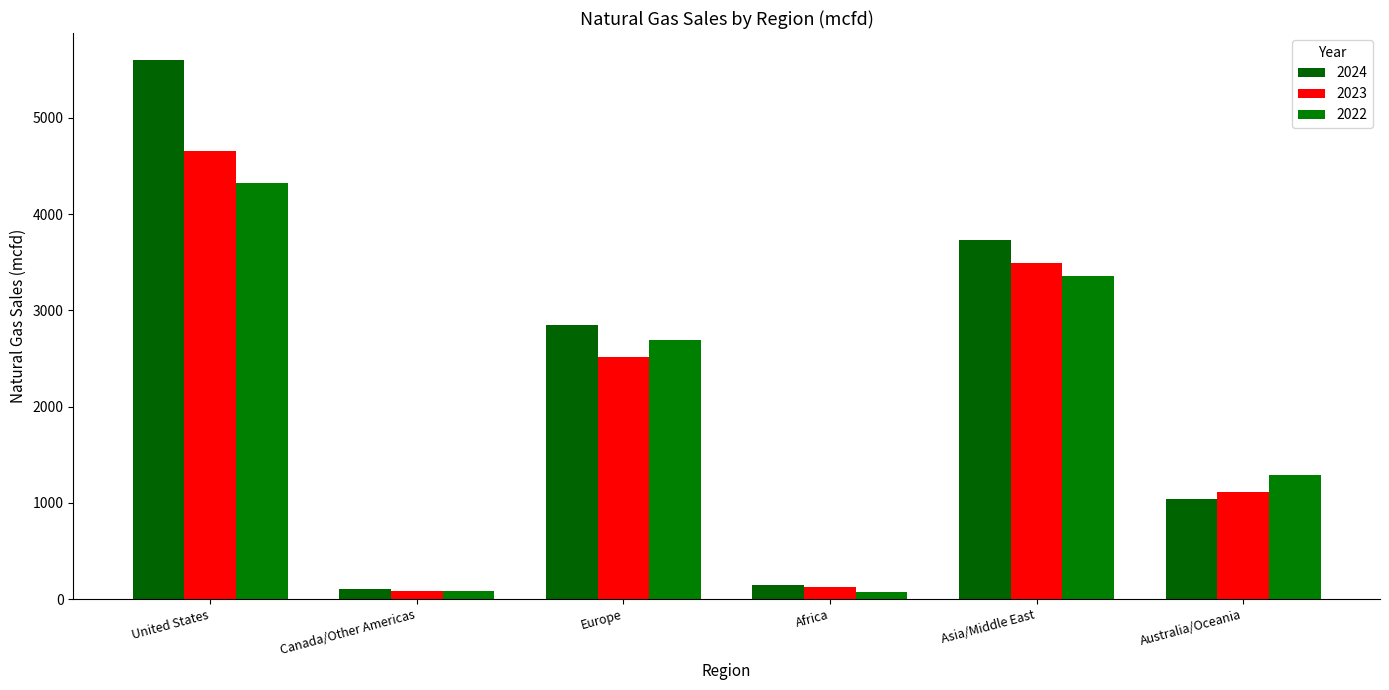

At which category is the sum across all series the highest?

United States